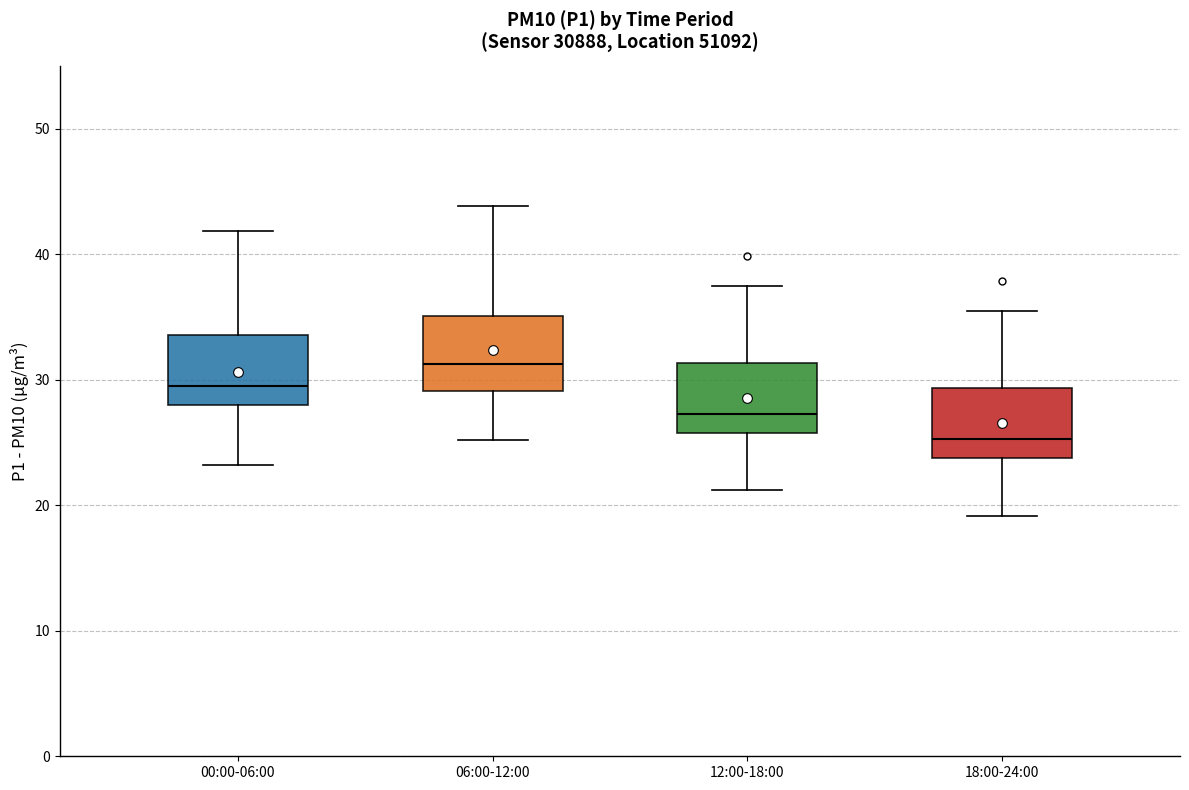

Reading left to right, transcribe this box plot: for each box, give where its median line is, the range the box spans, and where its two whiskers end, as read against the y-axis. The values are not printed on the chart, so give them approximately, as read against the axis.

00:00-06:00: median 29, box 28 to 34, whiskers 23 to 42
06:00-12:00: median 31, box 29 to 35, whiskers 25 to 44
12:00-18:00: median 27, box 26 to 31, whiskers 21 to 37
18:00-24:00: median 25, box 24 to 29, whiskers 19 to 35